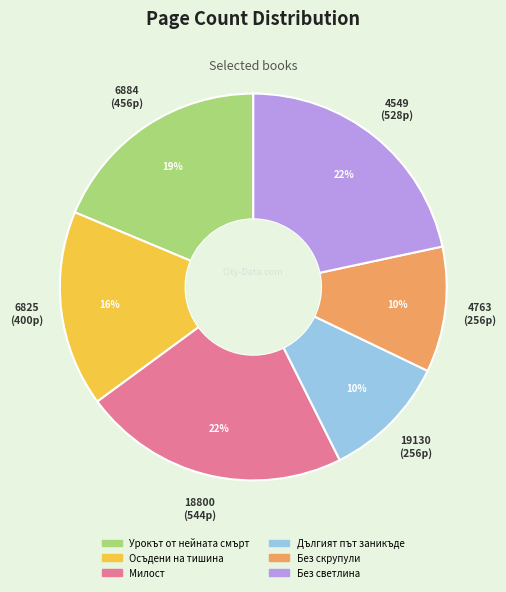

To the nearest percent, what is the average slice percentage?

17%